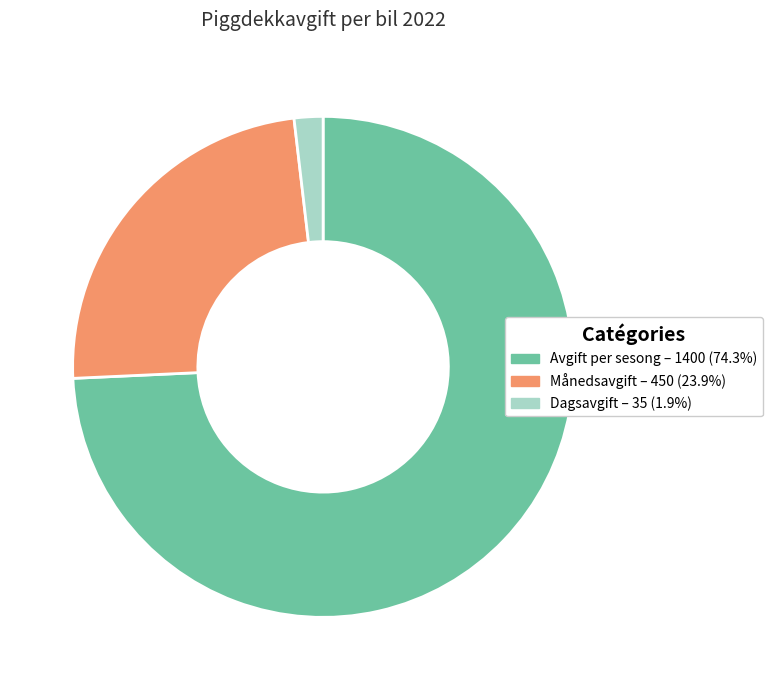

What is the ratio of the value at Månedsavgift to the value at Avgift per sesong?

0.3